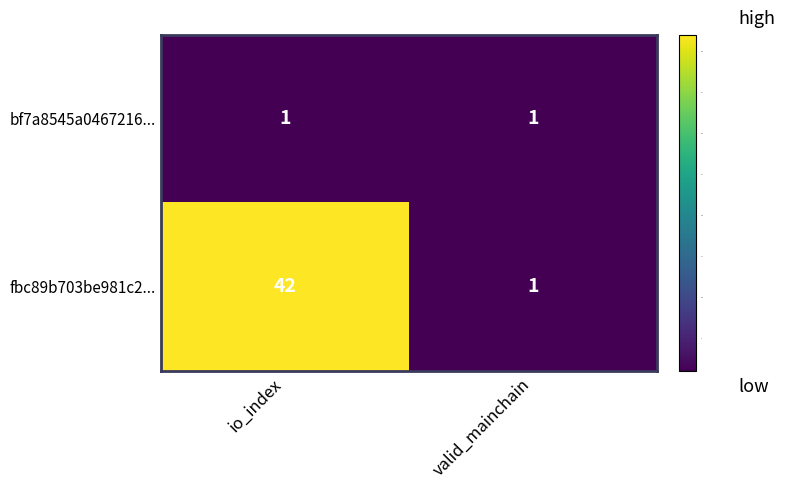

At how many categories does at least one series exceed 26?

1